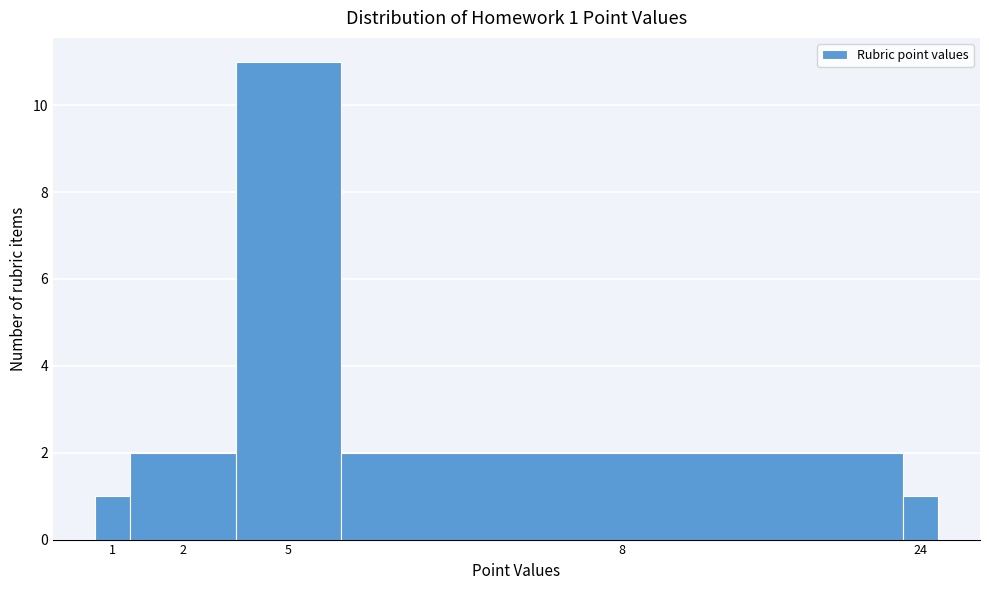

Reading right to left, list all the values displayed in this chart.

1	2	11	2	1